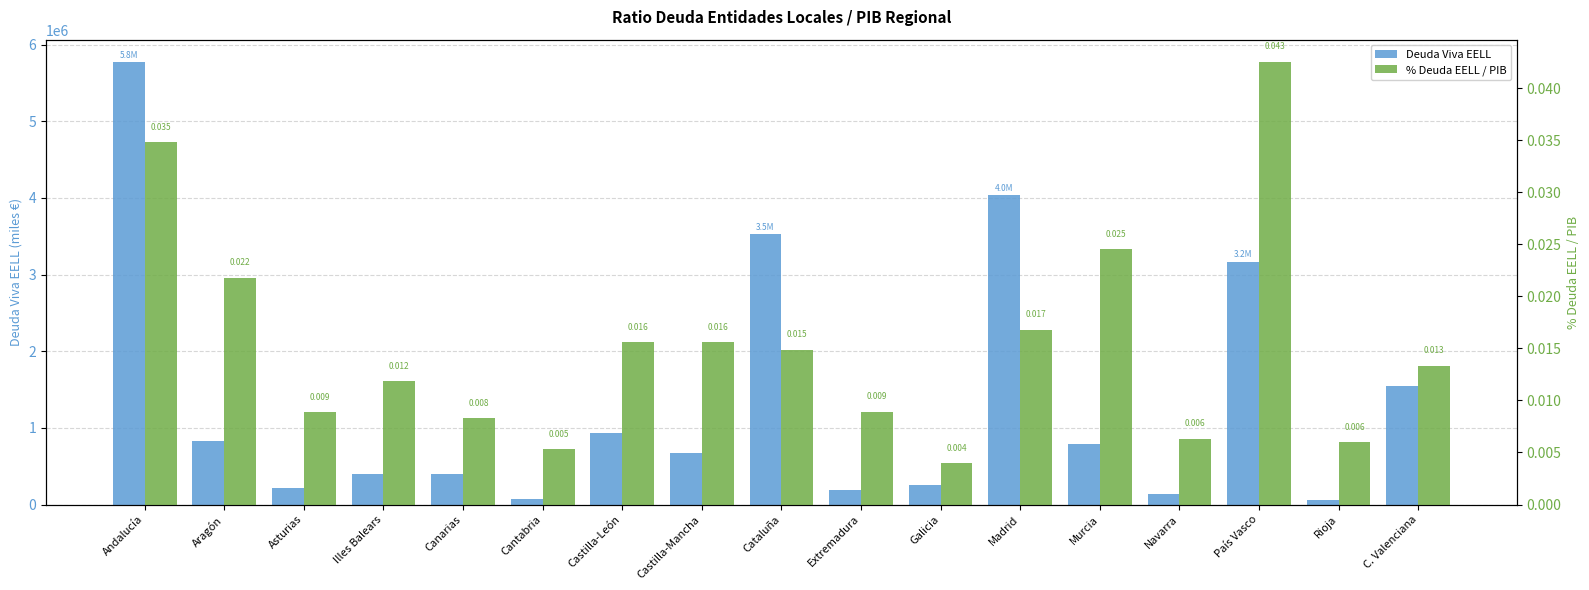

Rank the series by their average value, from highest to lowest.

Deuda Viva EELL, % Deuda EELL / PIB